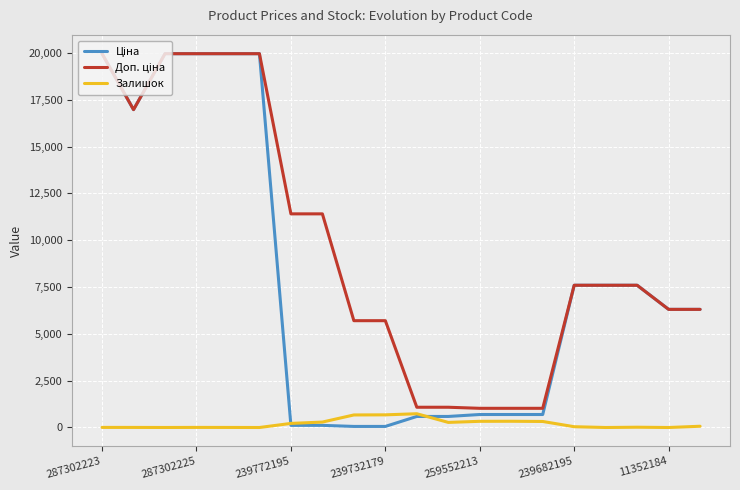

What is the greatest value displayed?

19964.2